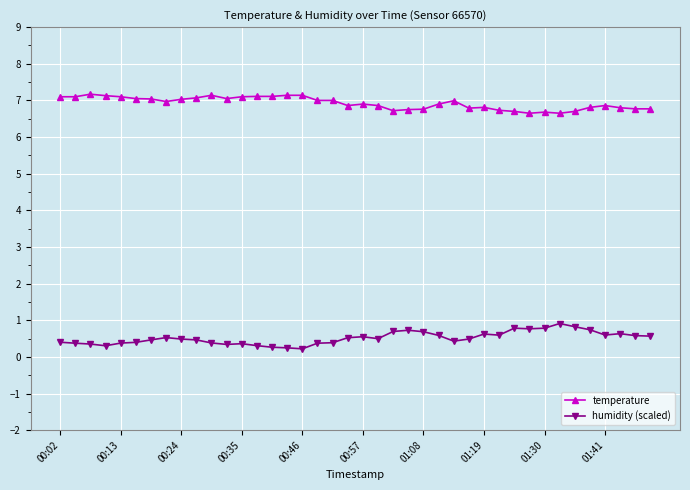

True or false: temperature has more than 2 interior local peaks.

True